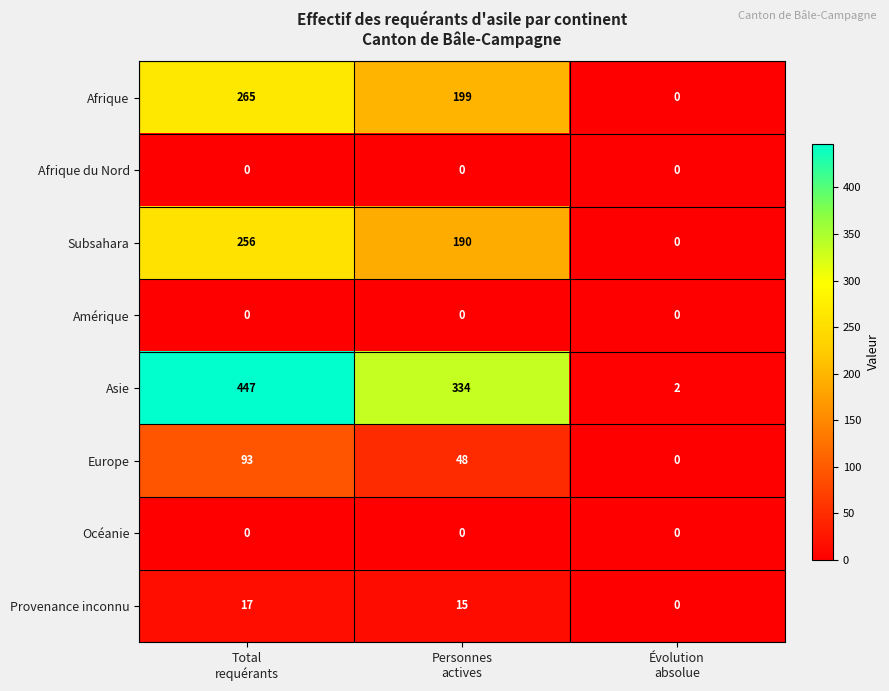

Which series has the widest spread of values?

Asie